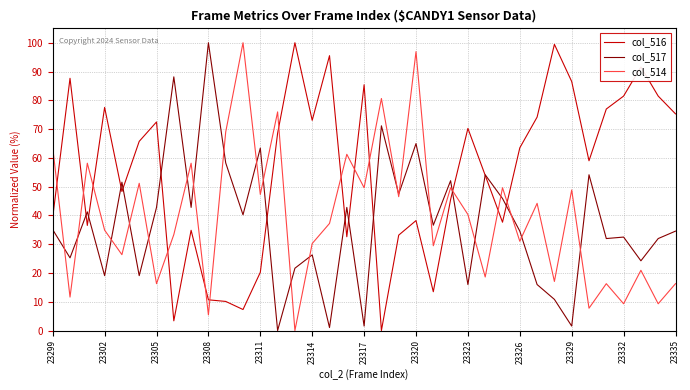

Does the chart display data point markers on the line(s)?

No